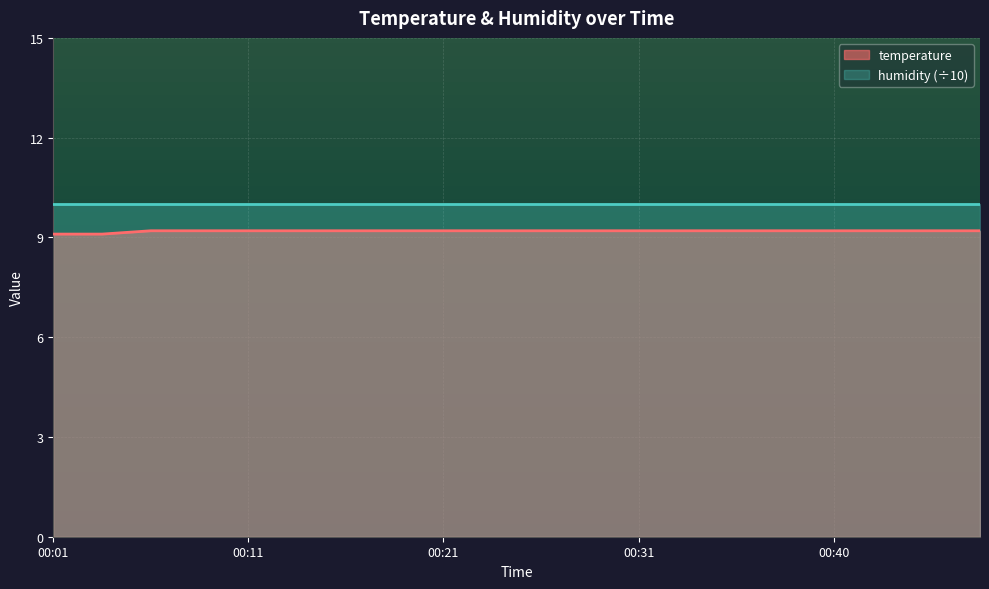

What is the sum of all values?

183.8